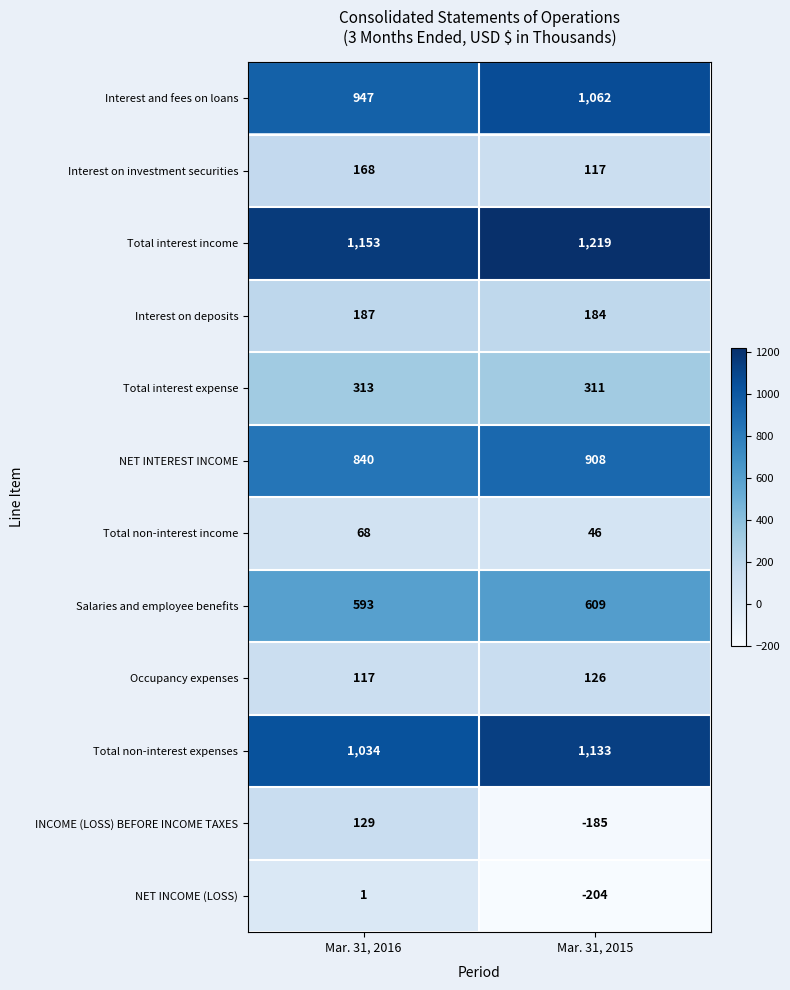

Reading left to right, transcribe all the data shown in this chart.

Interest and fees on loans: 947	1062
Interest on investment securities: 168	117
Total interest income: 1153	1219
Interest on deposits: 187	184
Total interest expense: 313	311
NET INTEREST INCOME: 840	908
Total non-interest income: 68	46
Salaries and employee benefits: 593	609
Occupancy expenses: 117	126
Total non-interest expenses: 1034	1133
INCOME (LOSS) BEFORE INCOME TAXES: 129	-185
NET INCOME (LOSS): 1	-204